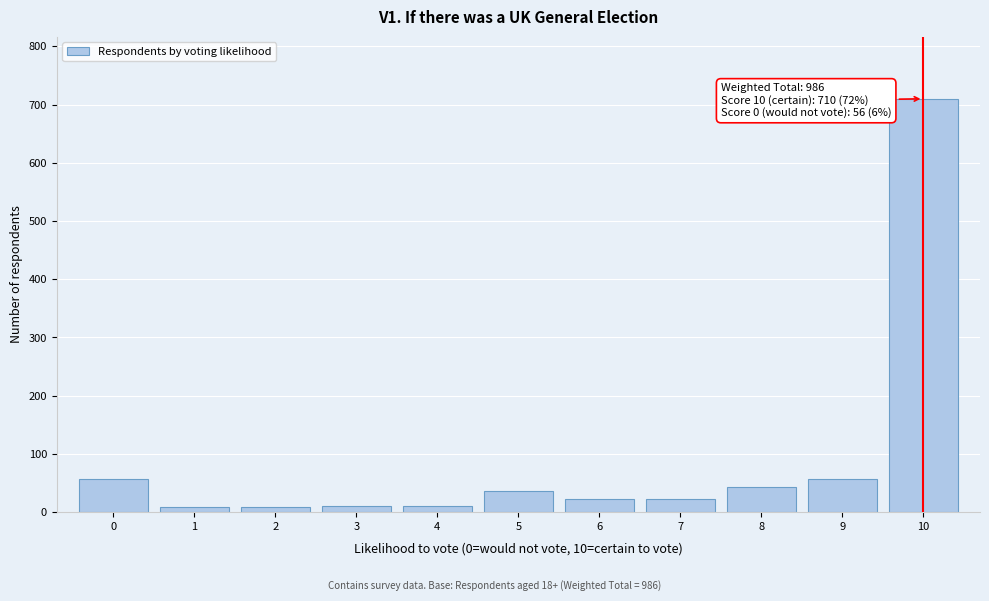

What is the difference between the maximum and minimum values?

702